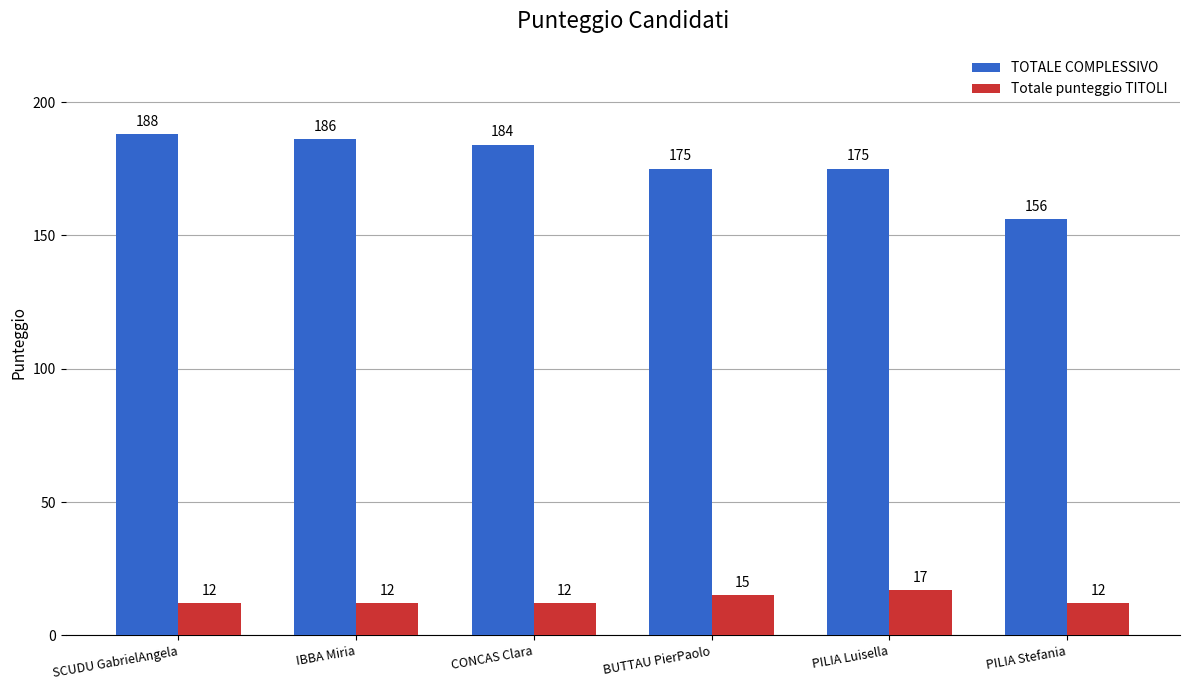

What is the difference between the maximum and minimum values in the Totale punteggio TITOLI series?

5